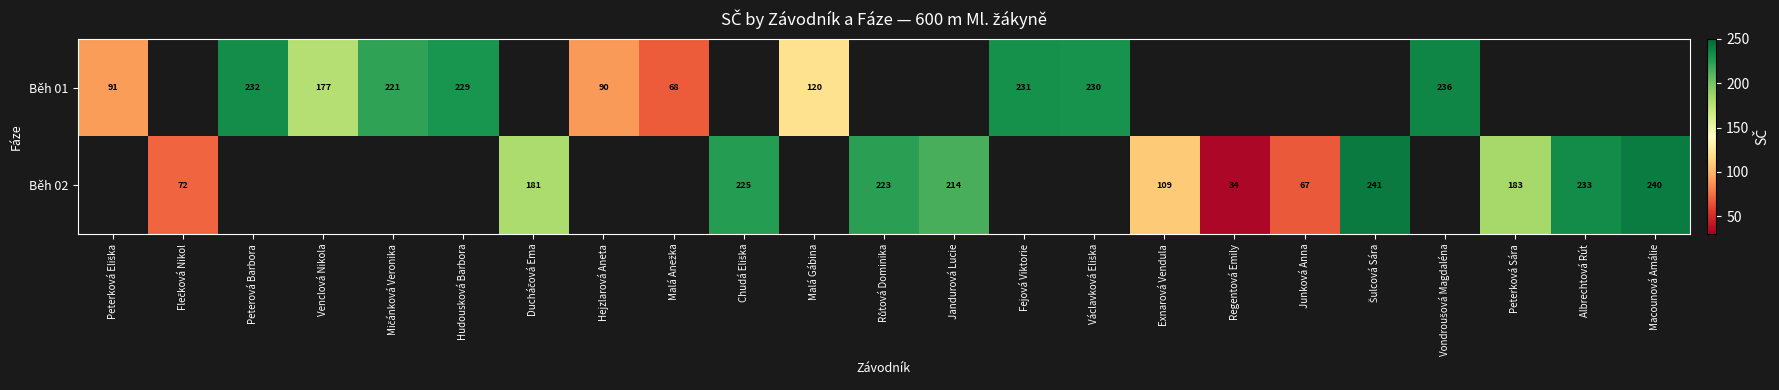

The value of Běh 02 at Regentová Emily is 60. True or false?

False